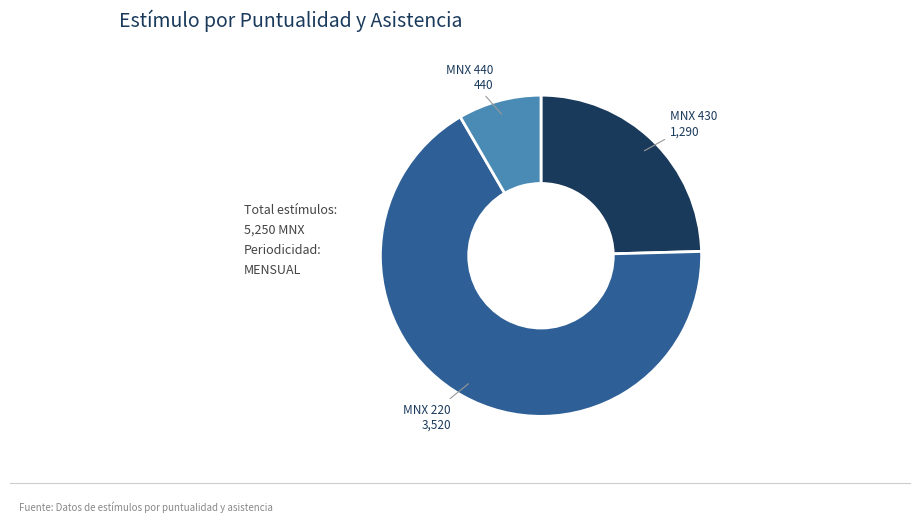

Does any single category account for the majority?

Yes